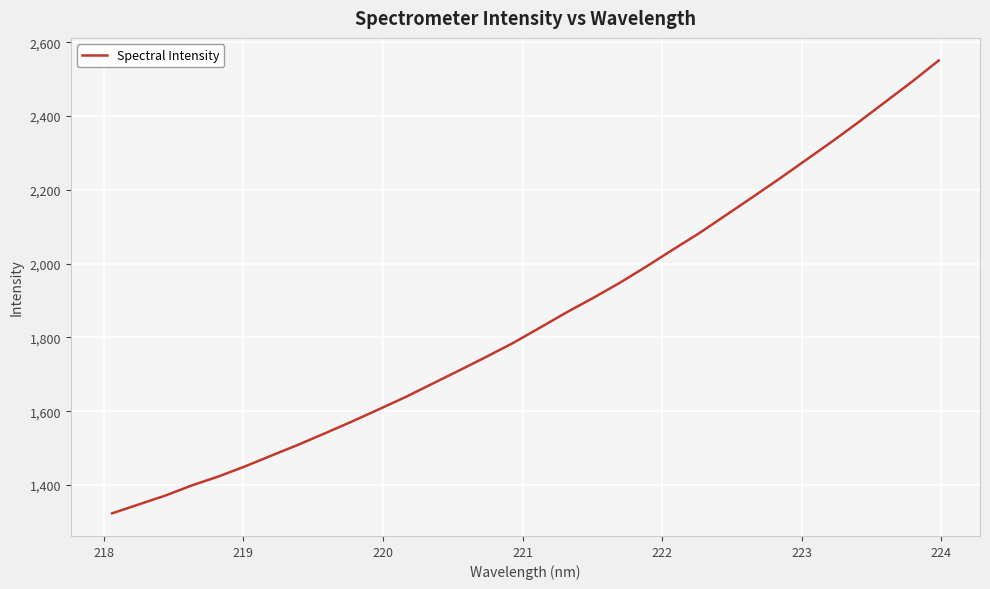

What is the smallest value displayed?

1323.6